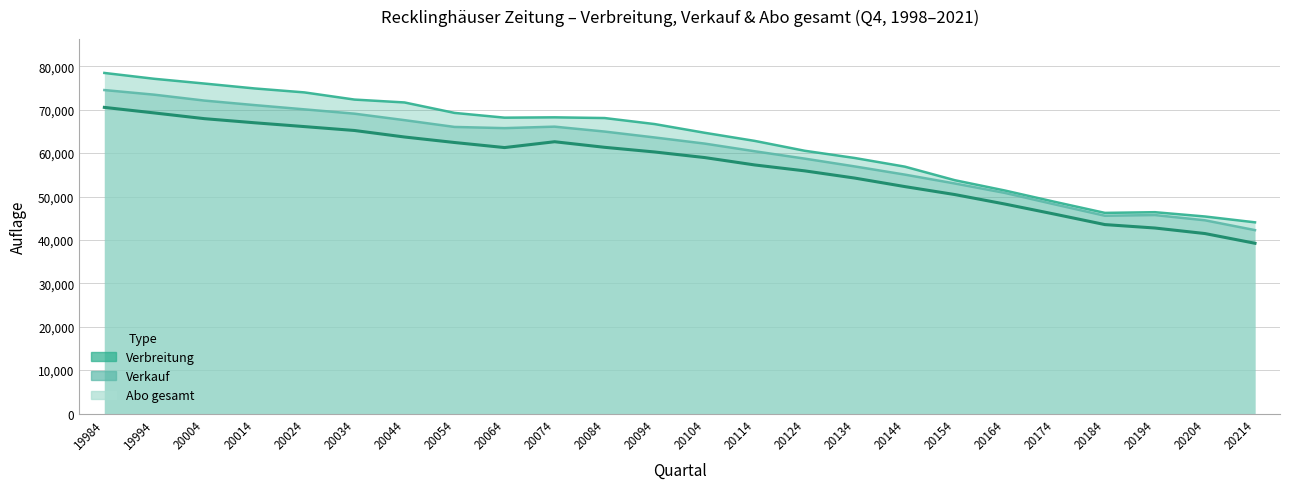

Rank the series by their average value, from lowest to highest.

Abo gesamt, Verkauf, Verbreitung